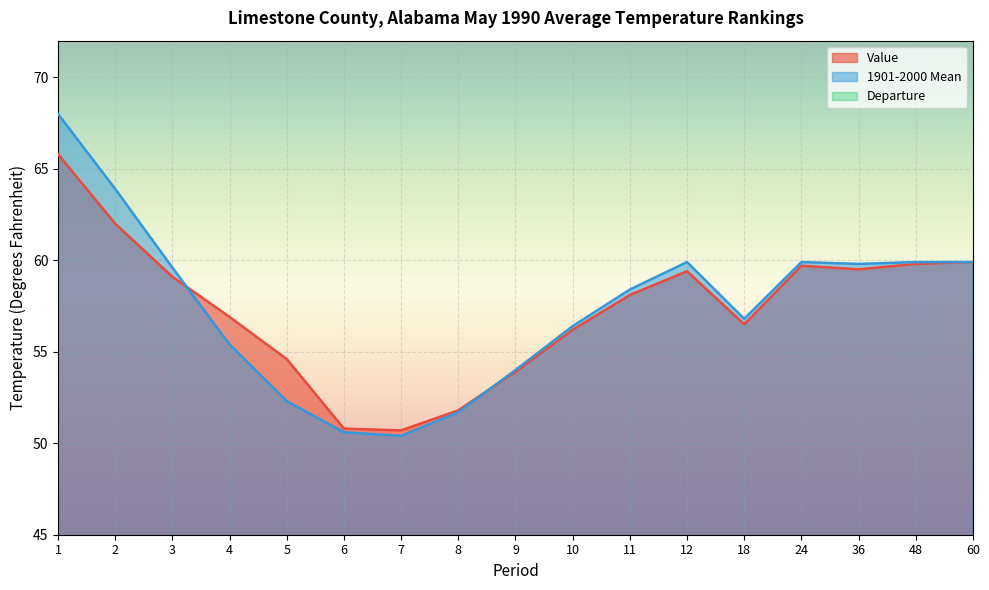

What is the highest value of the Departure series?

2.3